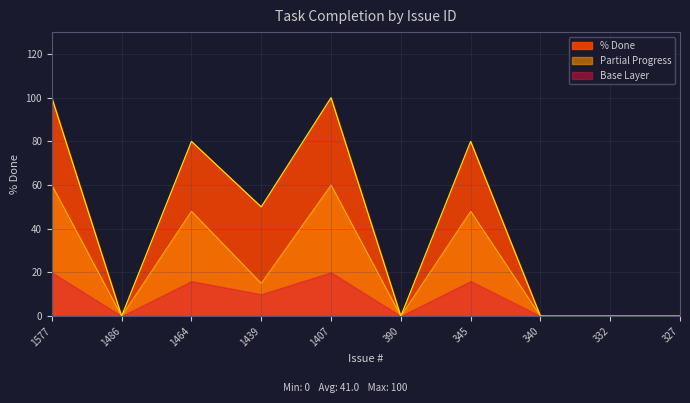

Is it true that the value at 1486 is 0?

True